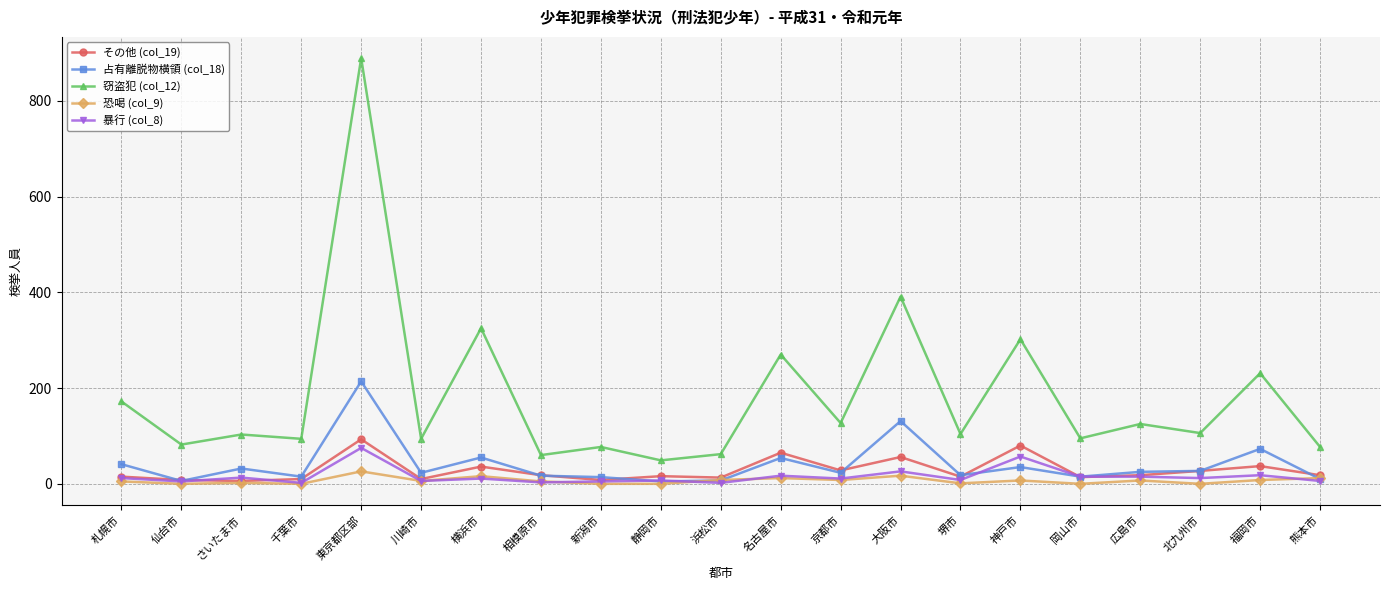

Which series has the largest total across all categories?

窃盗犯 (col_12)